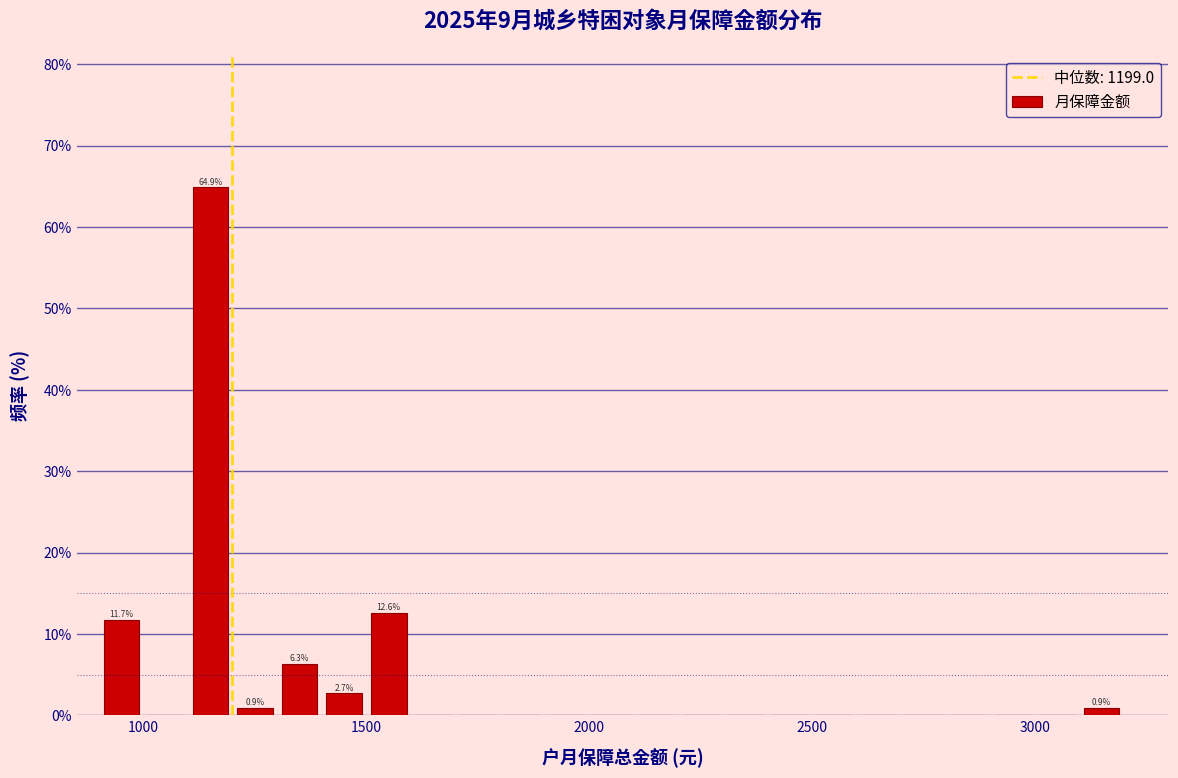

Around what value on the x-axis is the tallest bar? Give the approximate position of its centre, as read against the axis.

1150